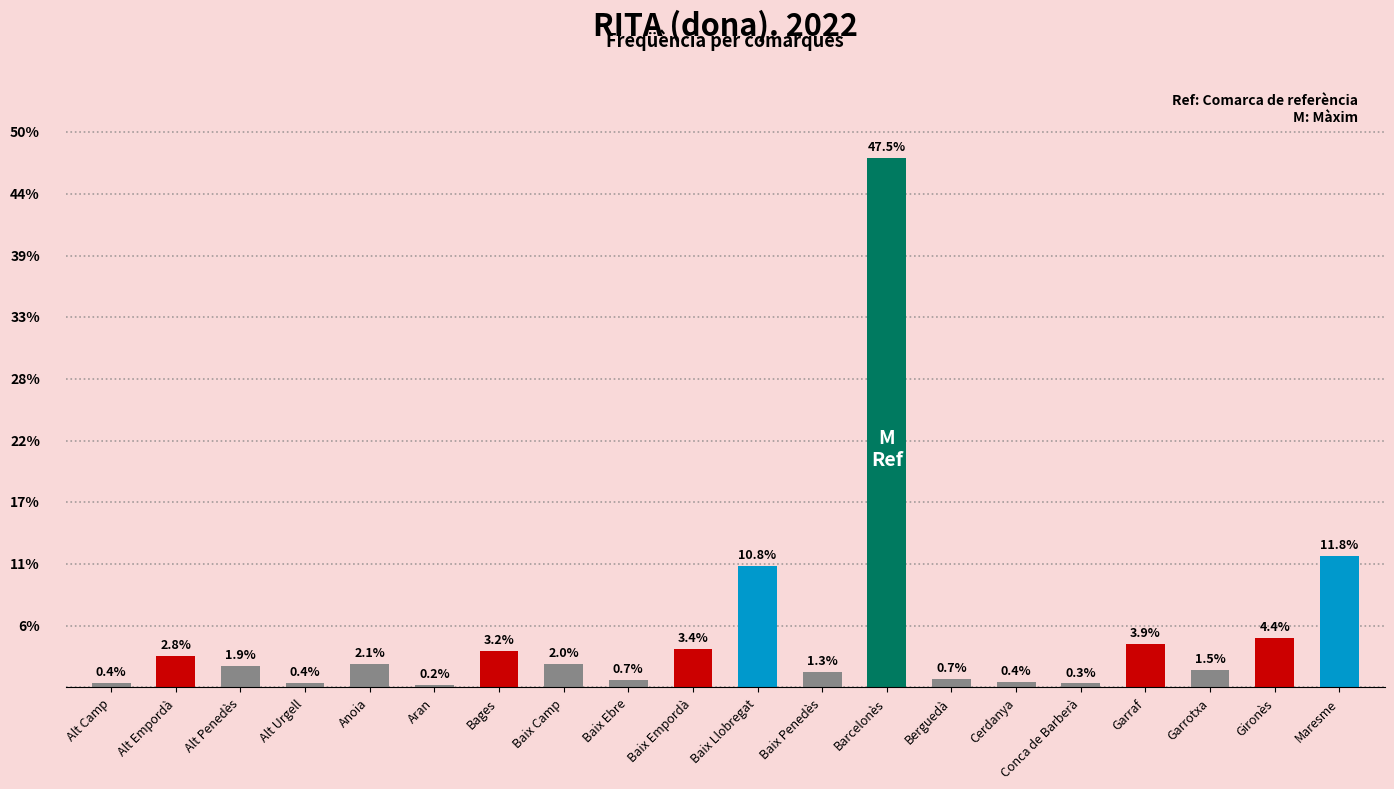

What is the sum of the values at Baix Camp and Baix Llobregat?

233